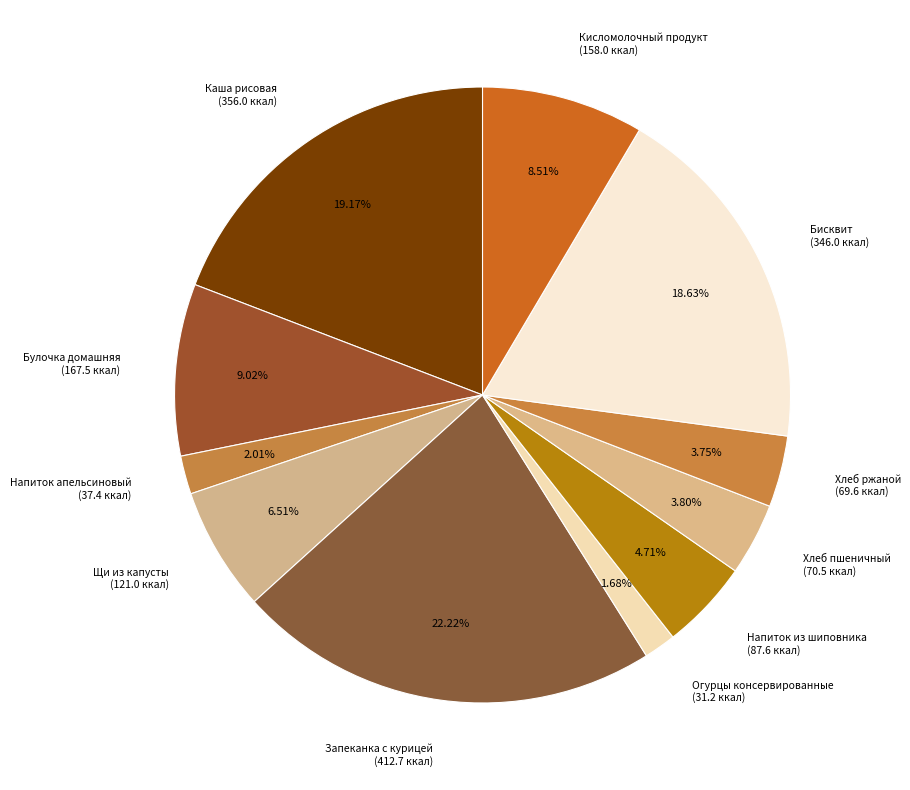

What is the ratio of the value at Булочка домашняя (167.5 ккал) to the value at Бисквит (346.0 ккал)?

0.5